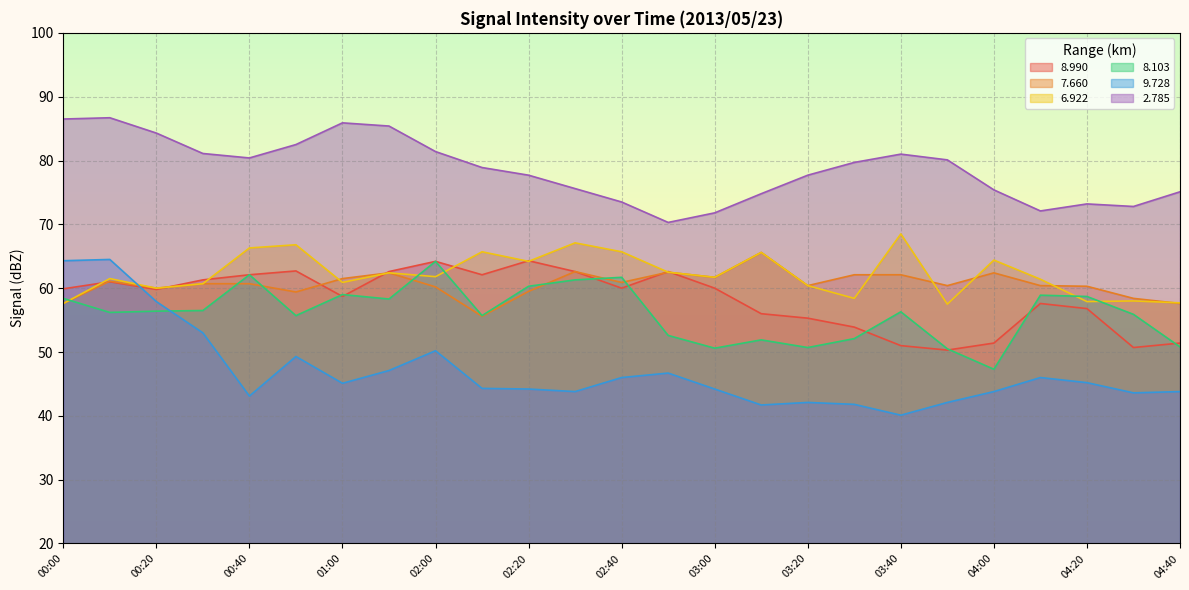

At which label does   2.785 reach its minimum?

02:50